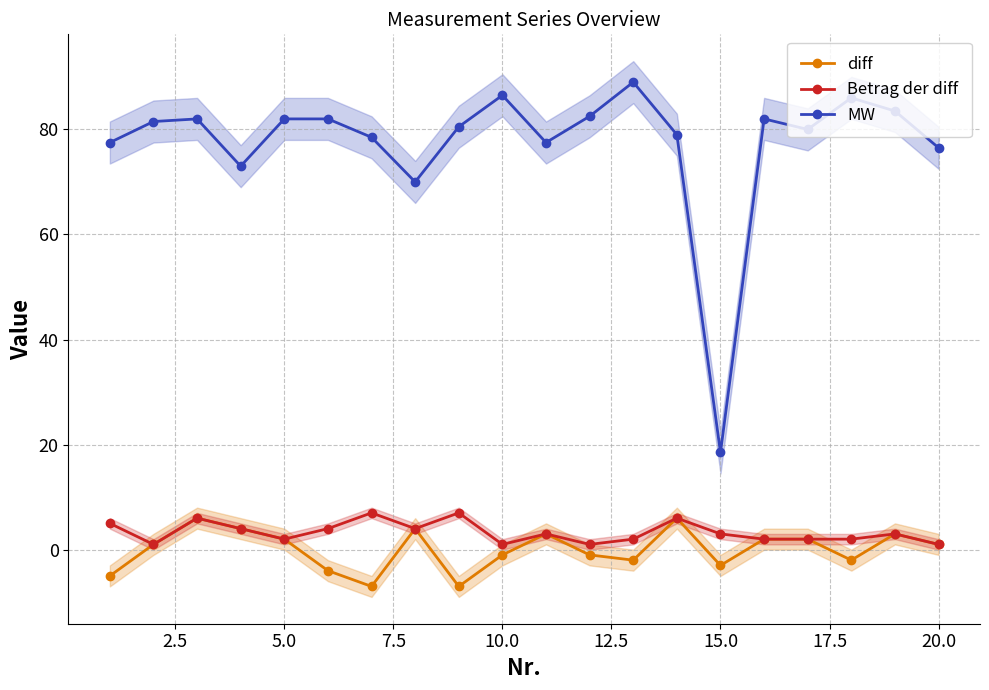

What is the value of the MW point at the 19th from the left?

83.5